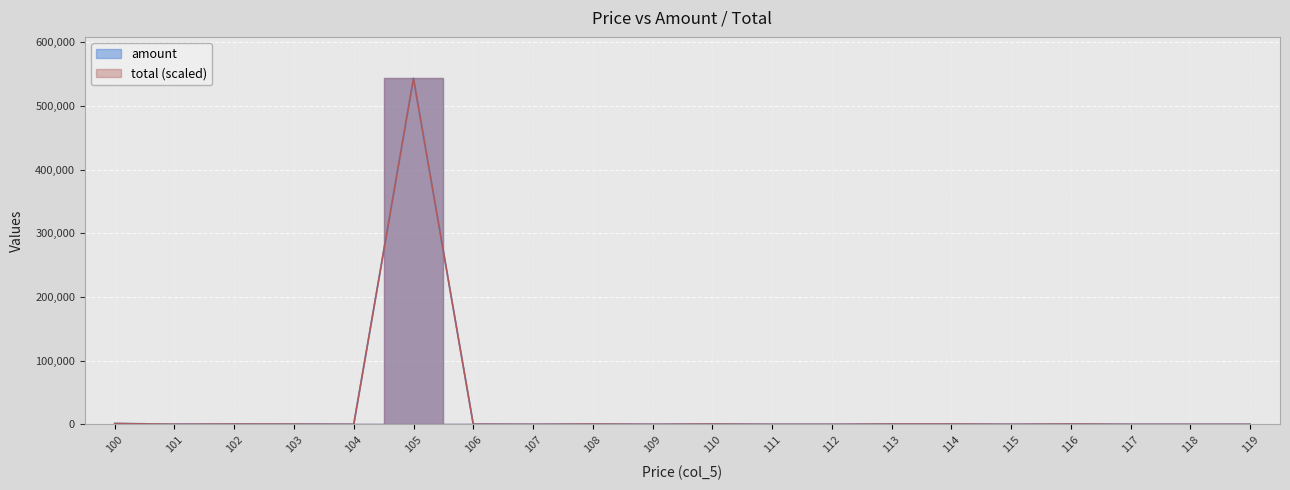

Where does the total series first go above 348?

100